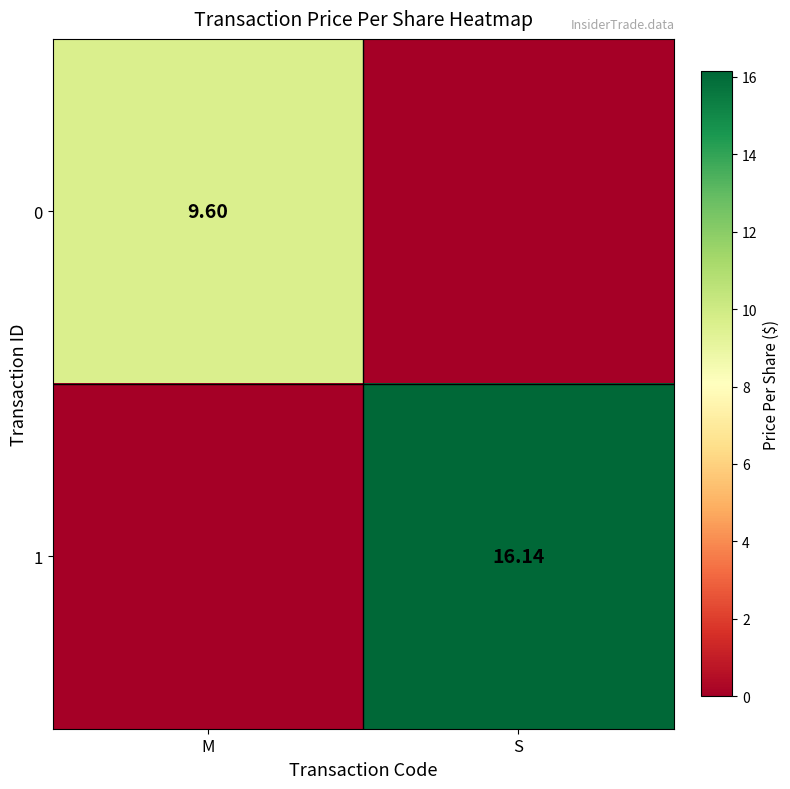

Rank the series at M from lowest to highest value.

1, 0